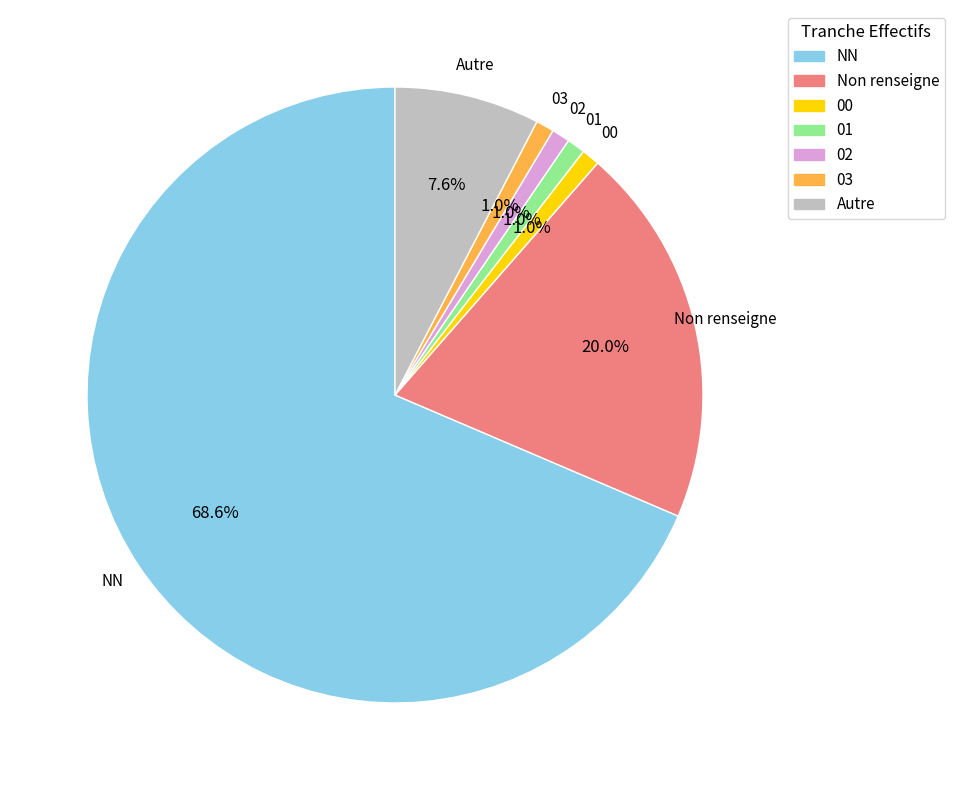

What is the total percentage of NN and 01?

69.5%